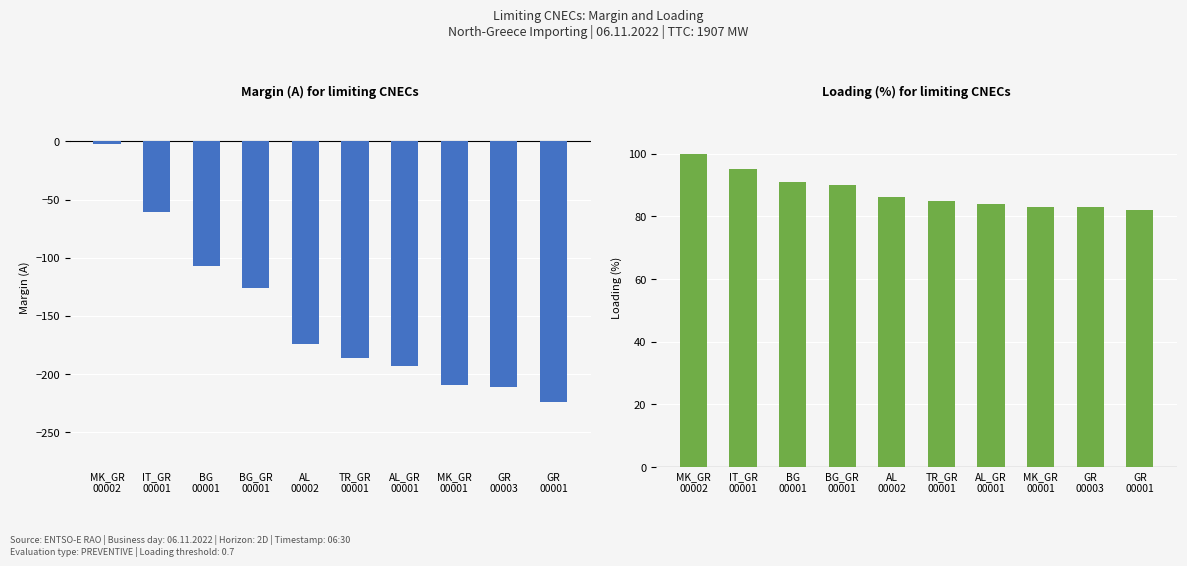

At how many categories does at least one series exceed -98?

10